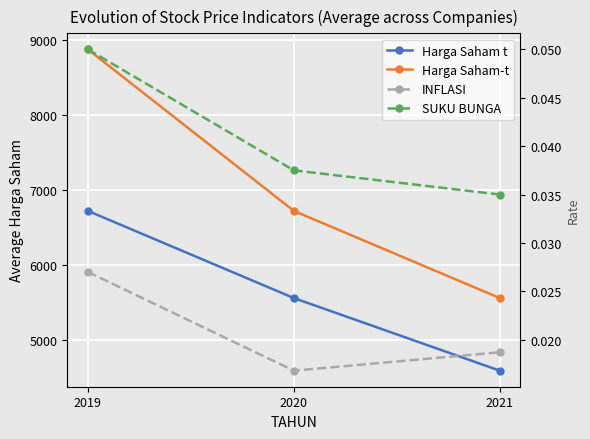

What is the sum of all Harga Saham t values?

16885.9